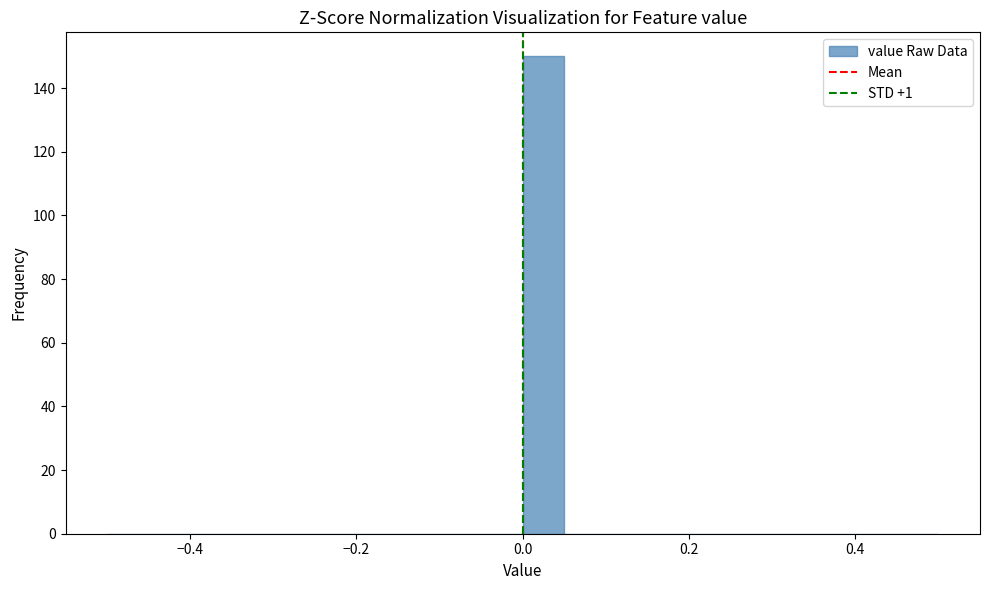

Around what value on the x-axis is the tallest bar? Give the approximate position of its centre, as read against the axis.

0.02